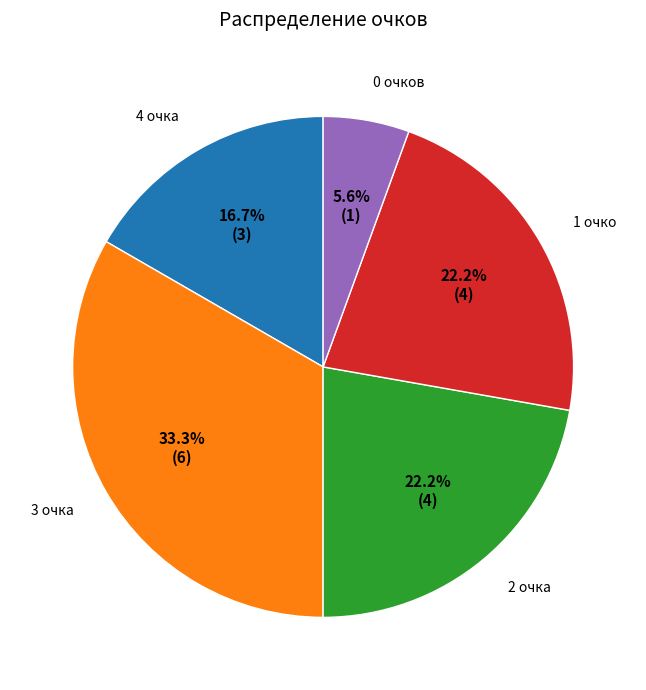

Does any single category account for the majority?

No